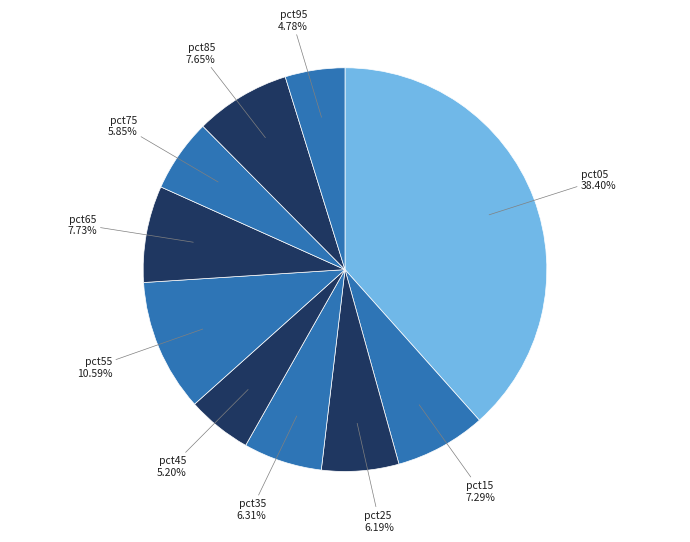

True or false: pct35 accounts for 13% of the total.

False